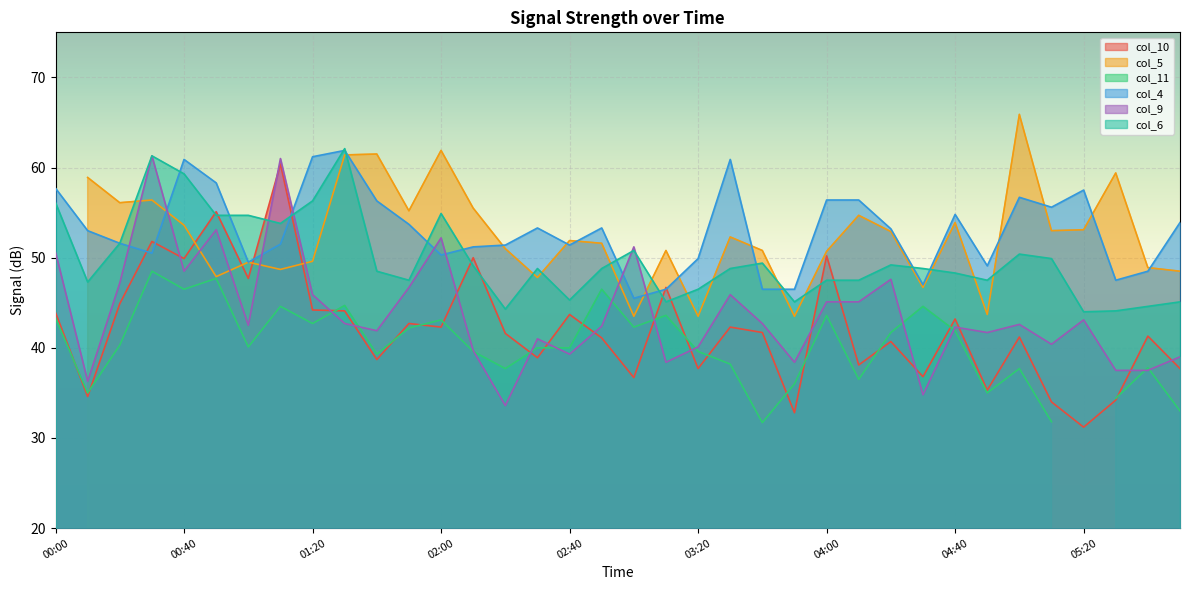

How many values in the col_4 series are below 53?

17